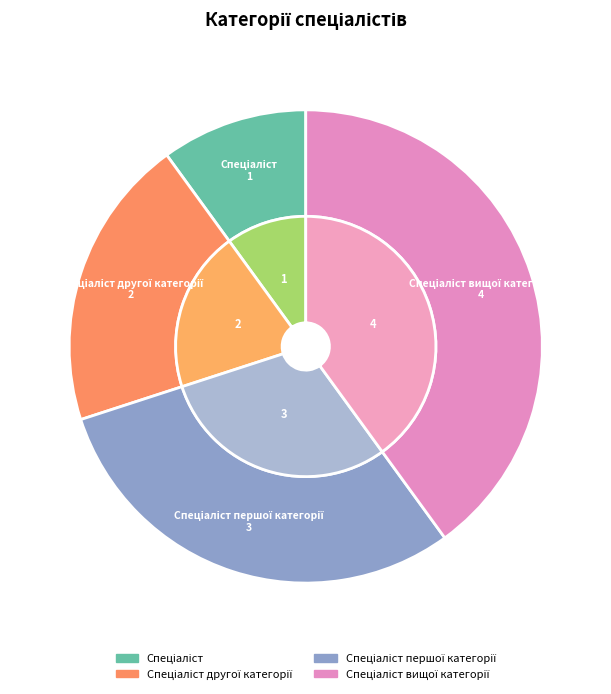

What percentage do Спеціаліст другої категорії and Спеціаліст вищої категорії together represent?

60.0%